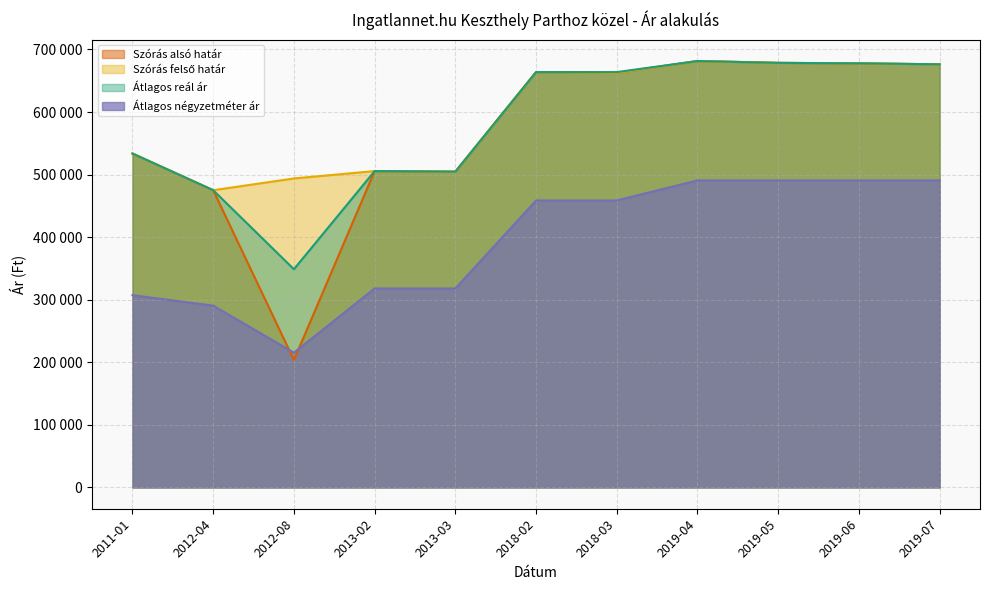

True or false: Átlagos reál ár and Szórás alsó határ cross at least once.

False